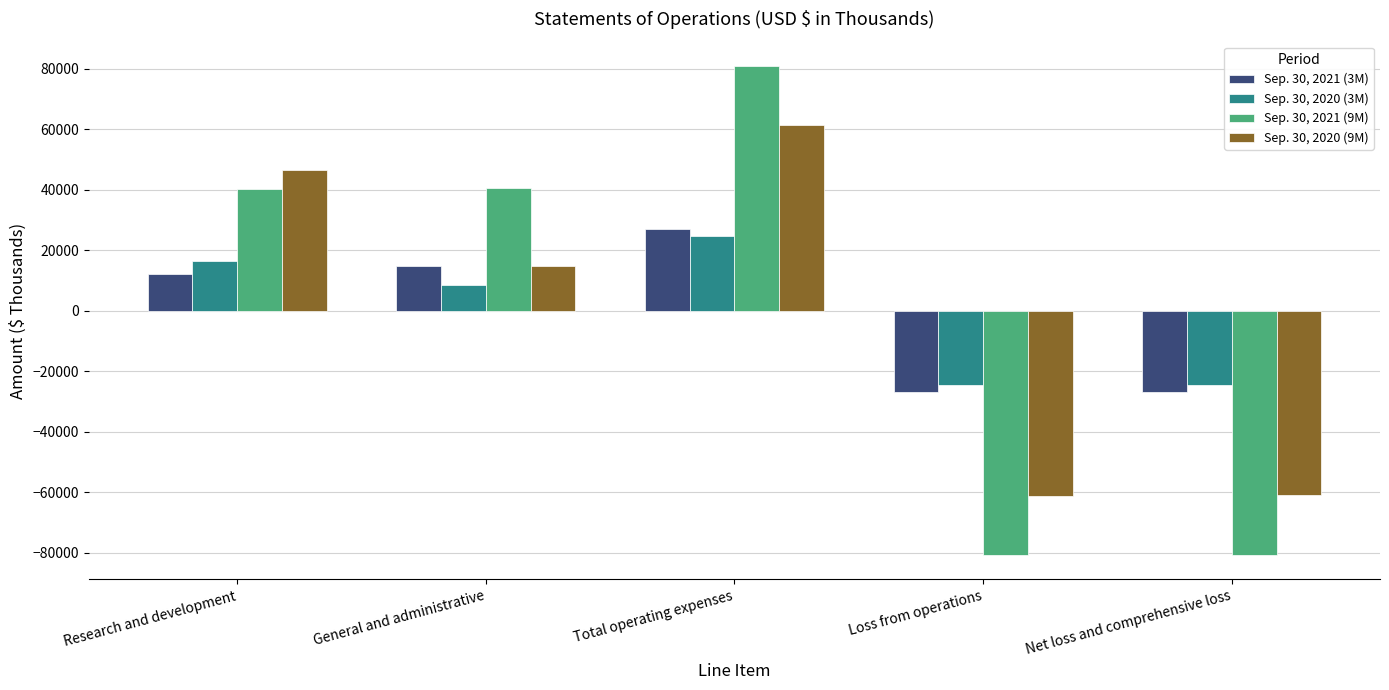

What is the label of the 1st bar from the left?

Research and development